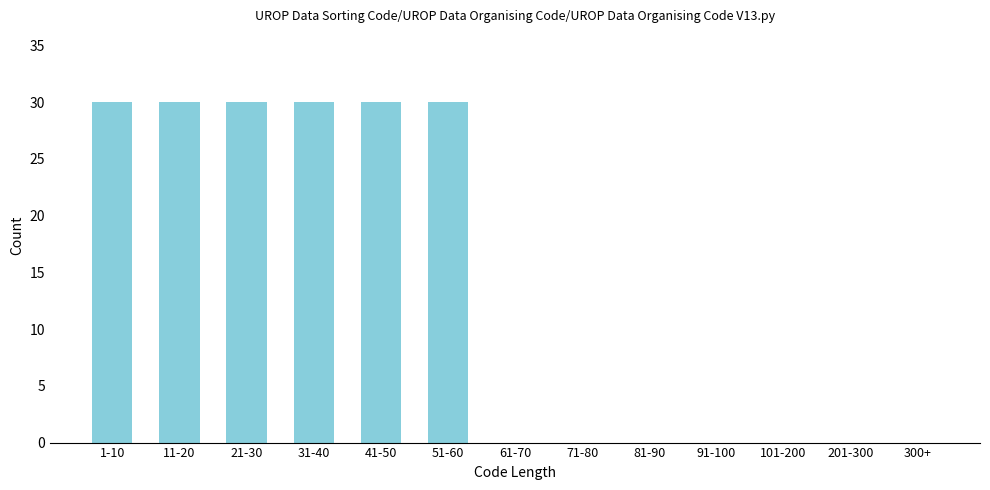

Reading left to right, extract all data points from this chart.

1-10=30	11-20=30	21-30=30	31-40=30	41-50=30	51-60=30	61-70=0	71-80=0	81-90=0	91-100=0	101-200=0	201-300=0	300+=0